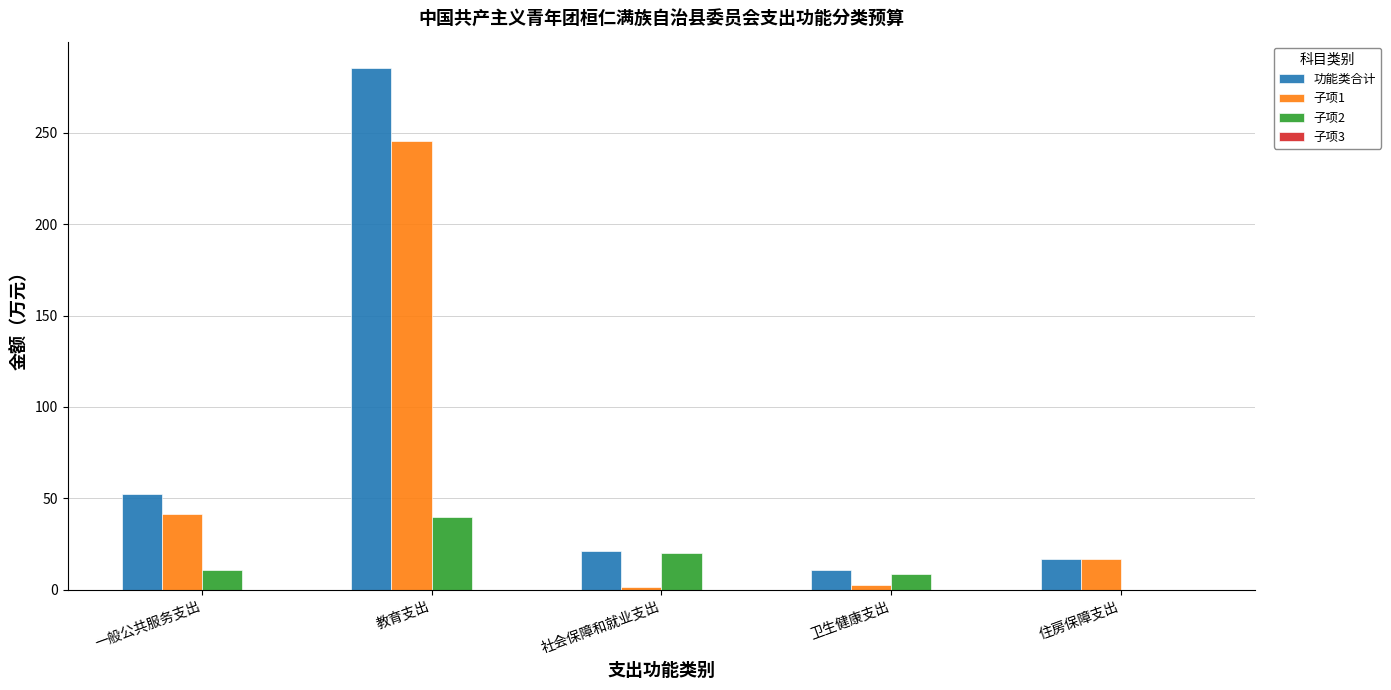

Read the 功能类合计 value at 一般公共服务支出.

52.3